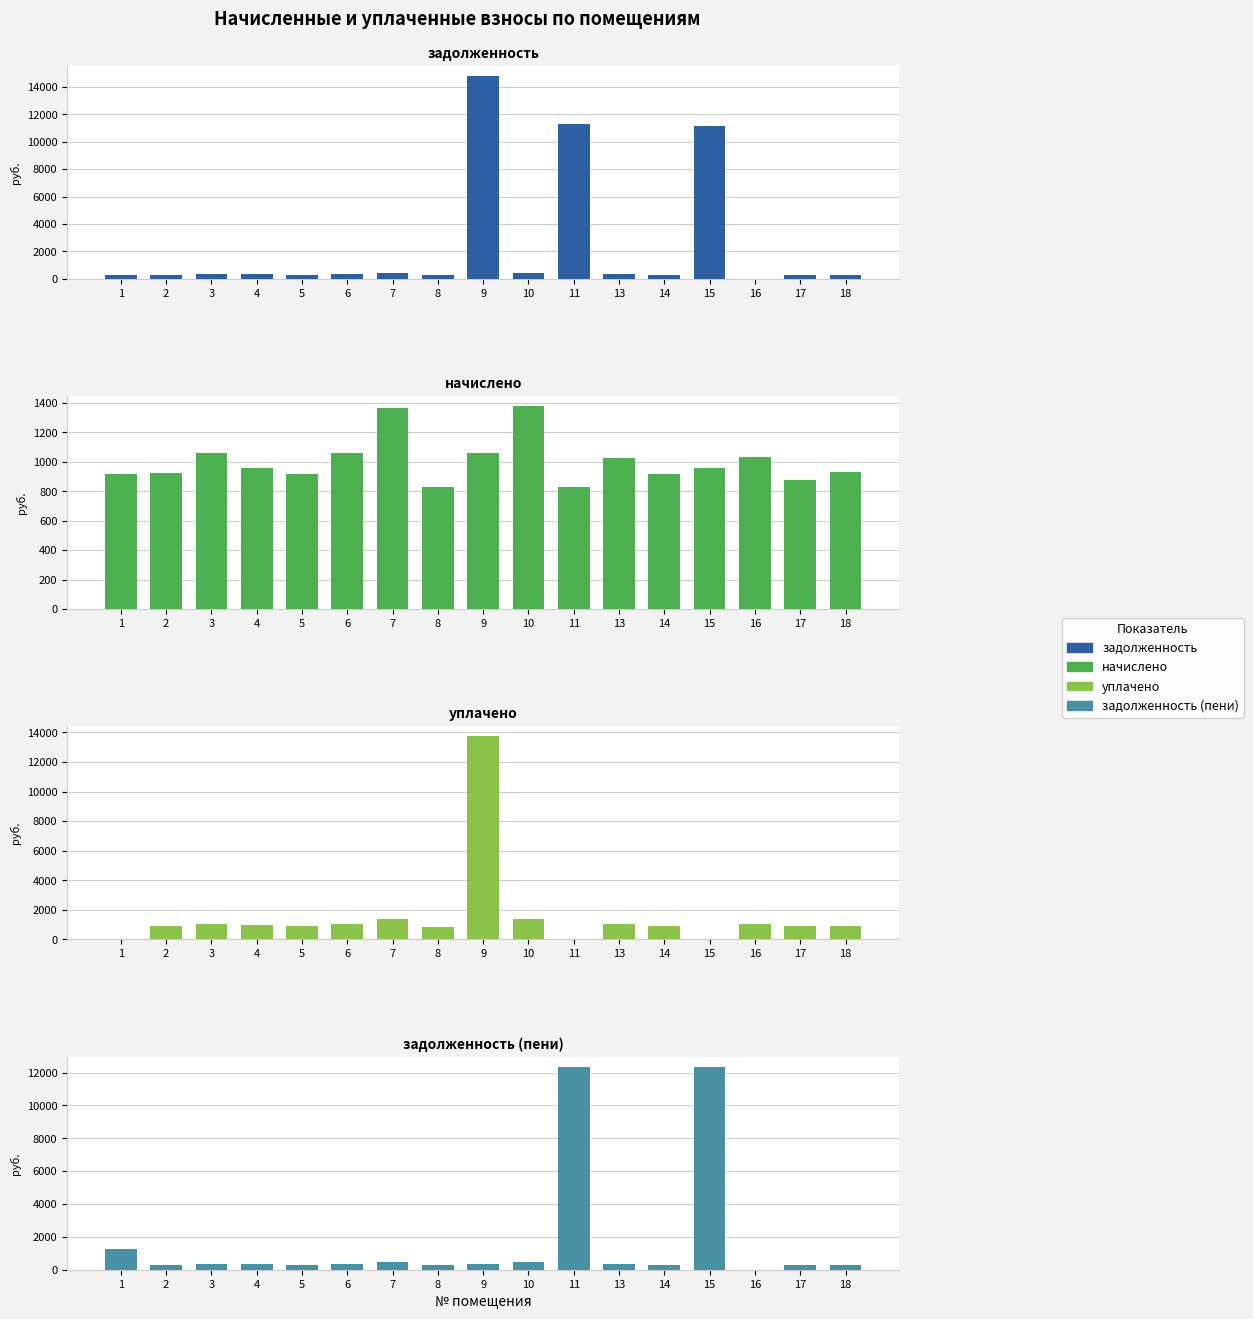

Is the value of задолженность (пени) at 2 greater than the value of начислено at 15?

No